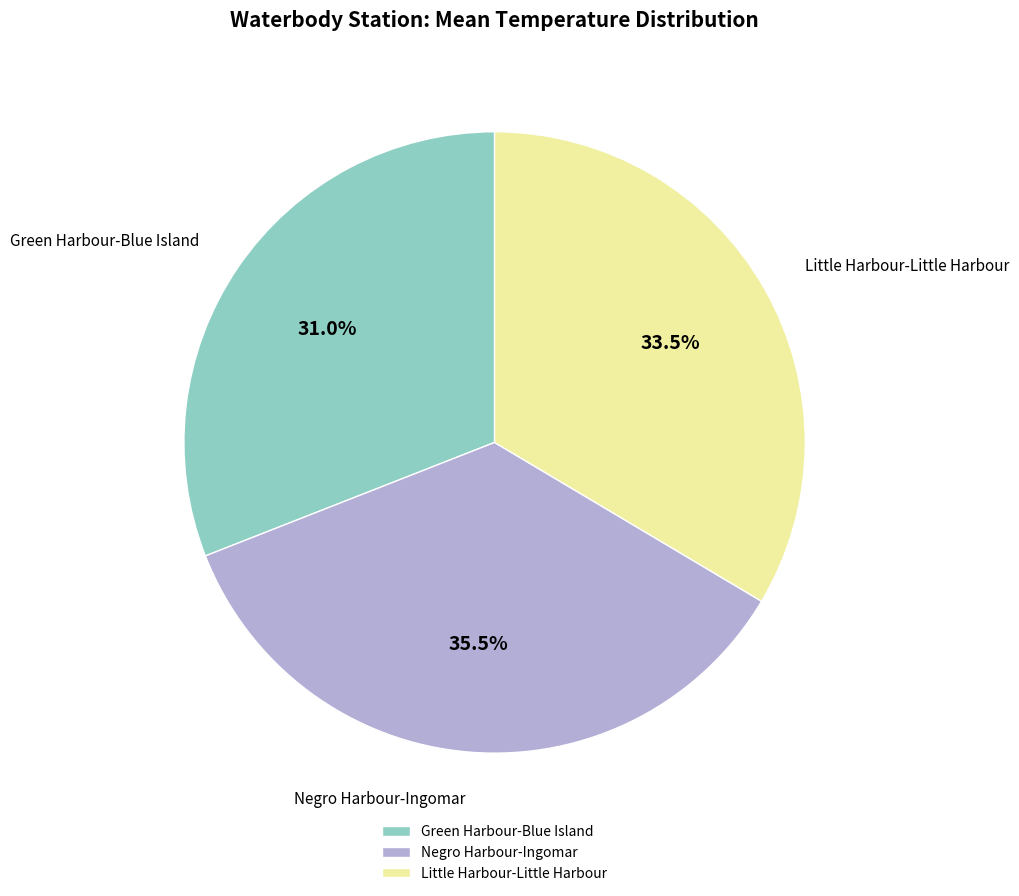

Which category has the smallest portion of the pie?

Green Harbour-Blue Island